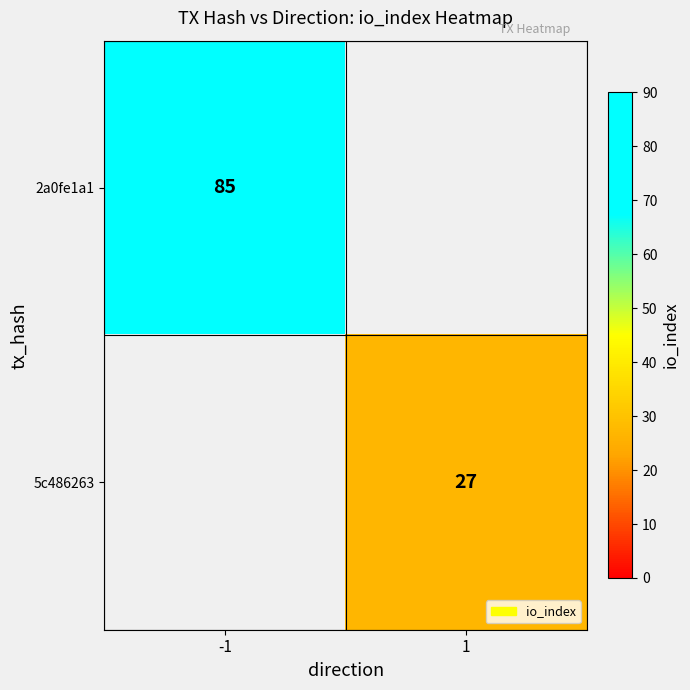

True or false: 5c486263 has a value of 27 at 1.

True